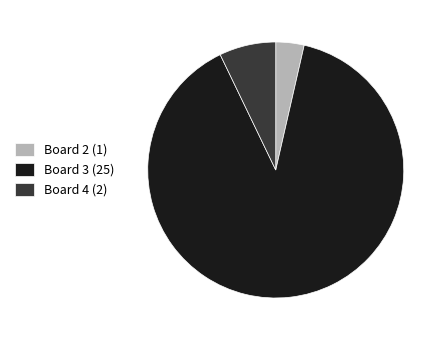

Which has a higher value, Board 4 (2) or Board 2 (1)?

Board 4 (2)